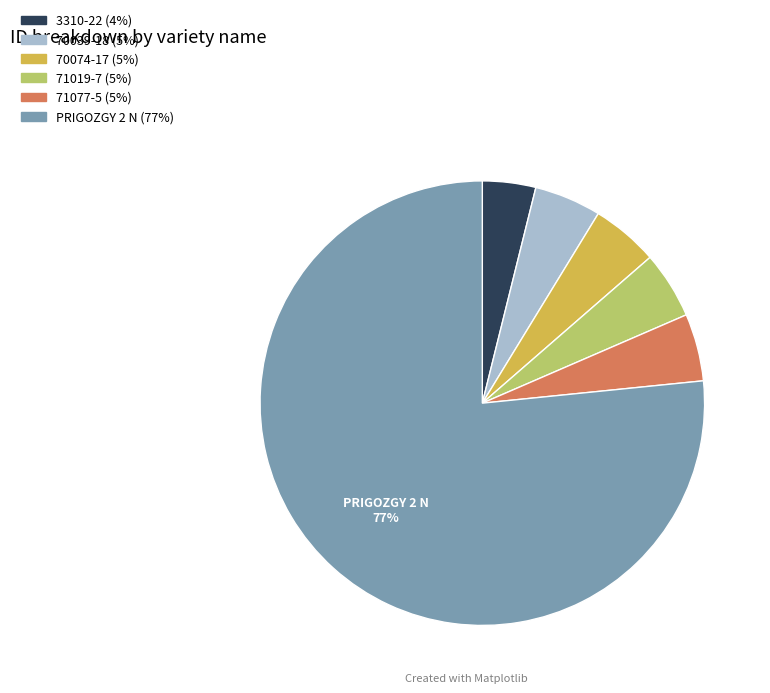

Approximately how many times larger is the value at 3310-22 compared to 71077-5?

0.8